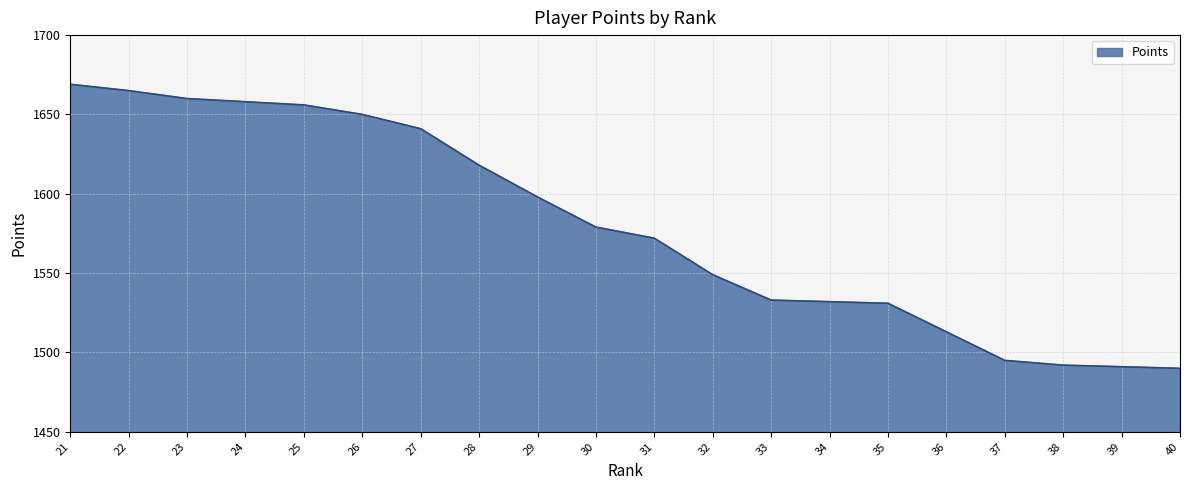

What is the average value?

1580